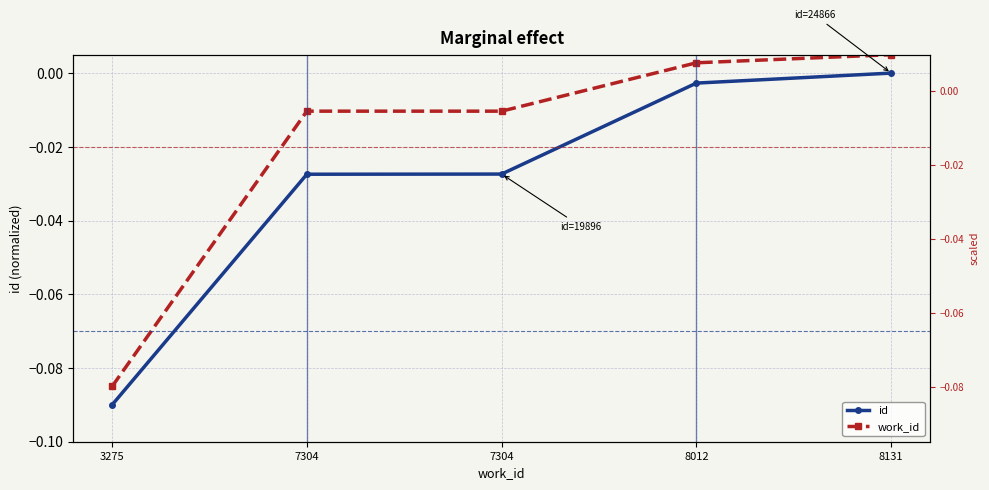

Which series has the largest range (max minus min)?

id